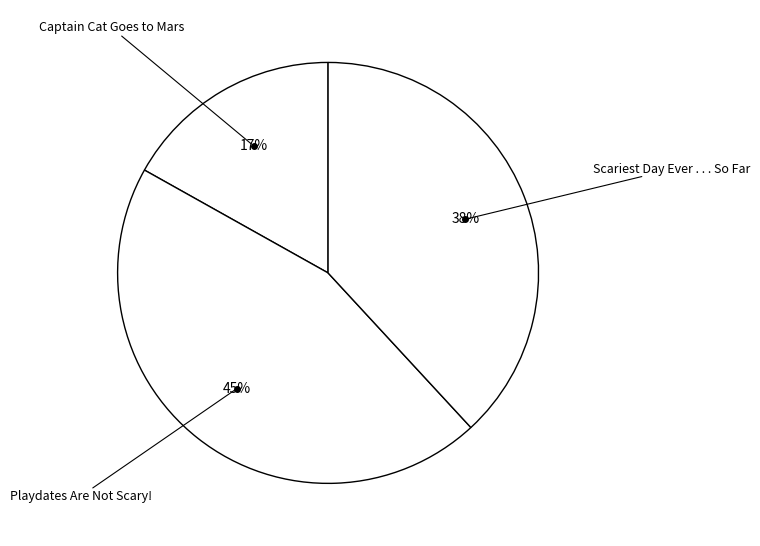

Which category has the biggest portion of the pie?

Playdates Are Not Scary!